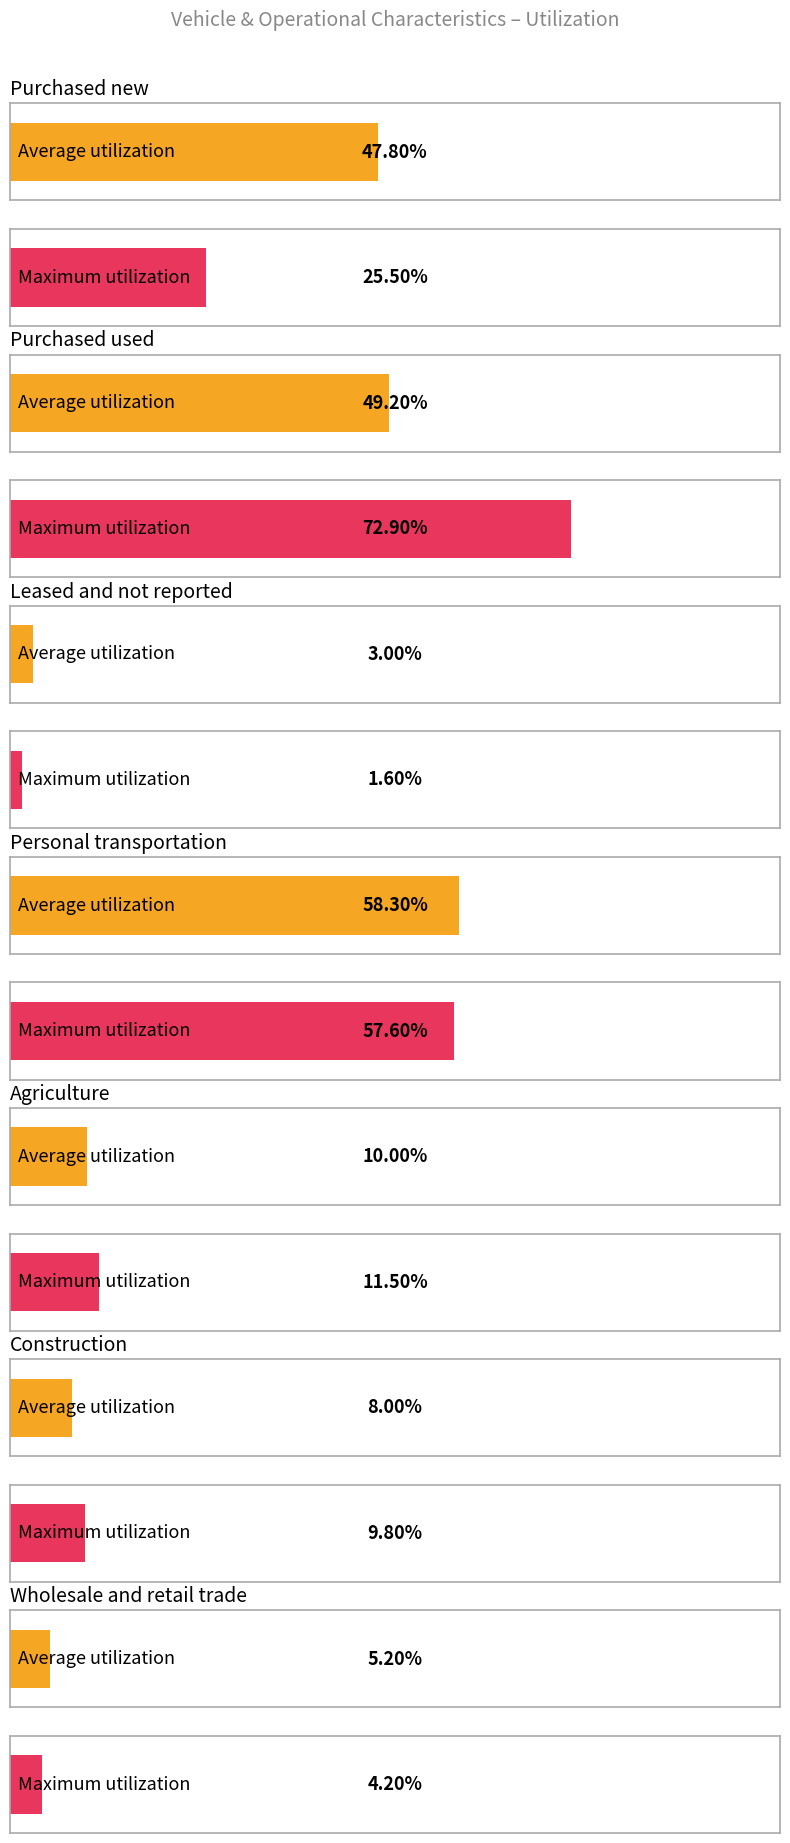

Which category has the lowest value in the Maximum utilization series?

Leased and not reported